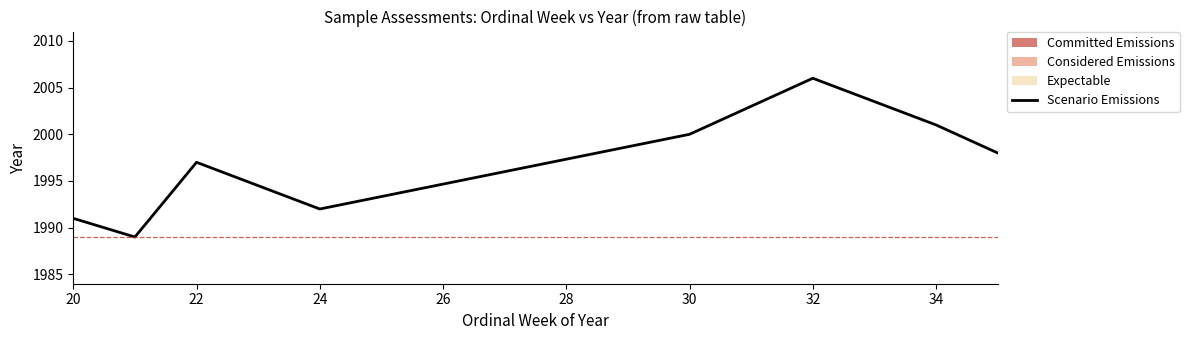

What is the sum of all values?

15974